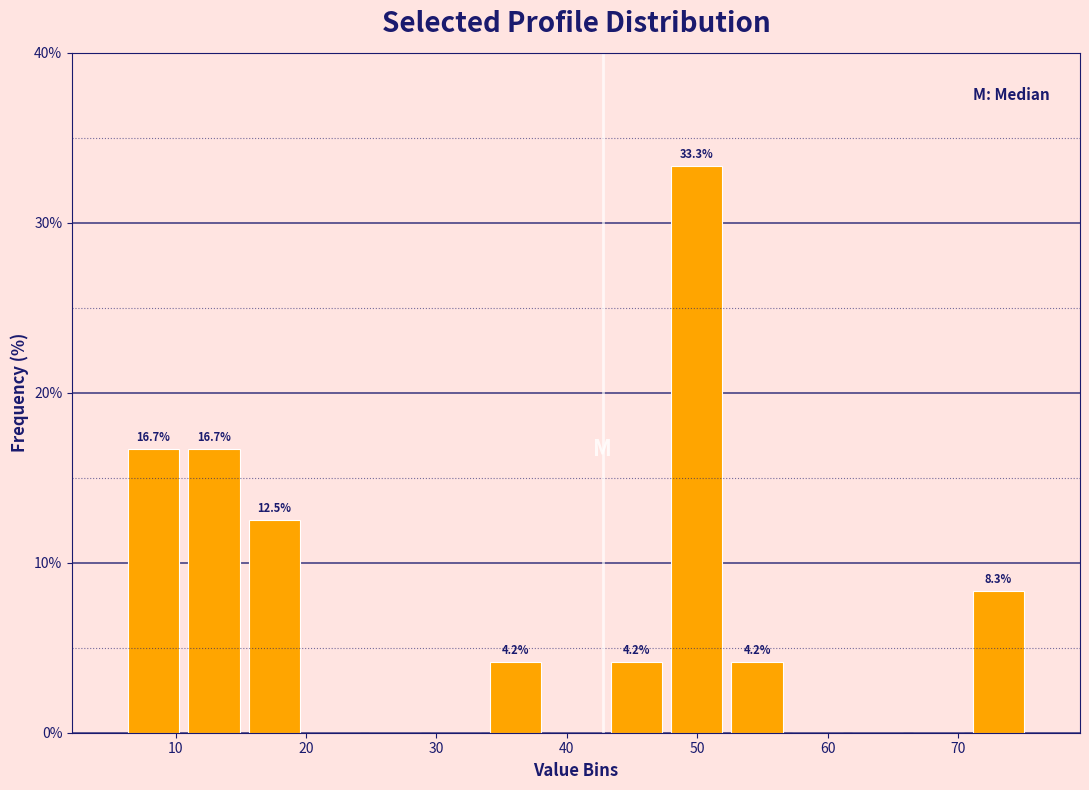

Which range on the x-axis has the tallest bar?

48 to 52